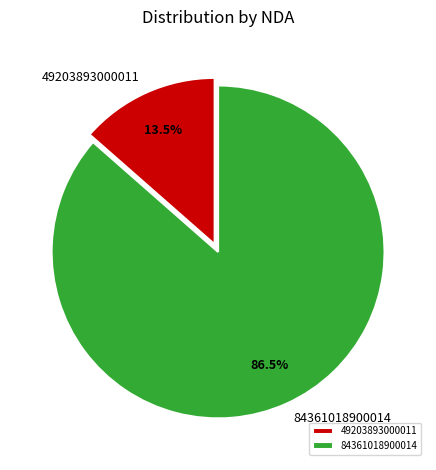

How many slices are in this pie chart?

2